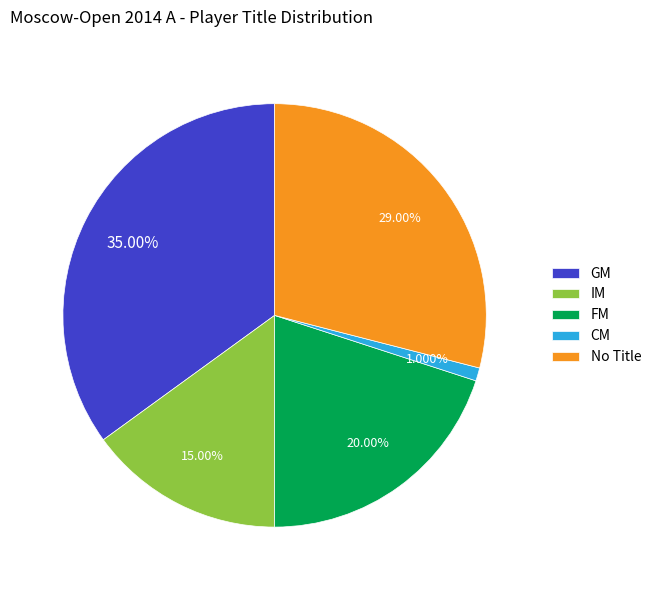

How many slices are in this pie chart?

5